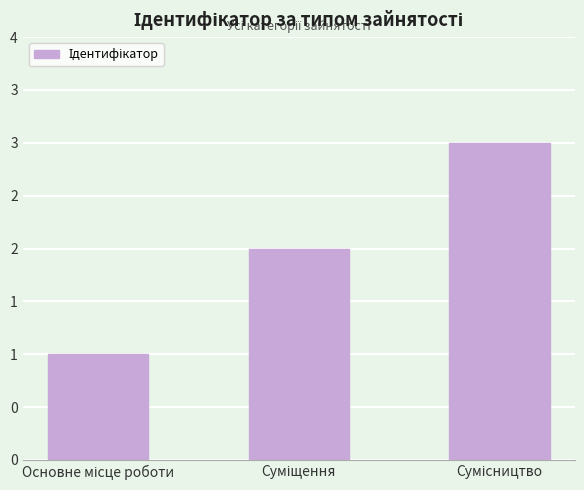

Are the bars grouped side by side (vs. stacked)?

No